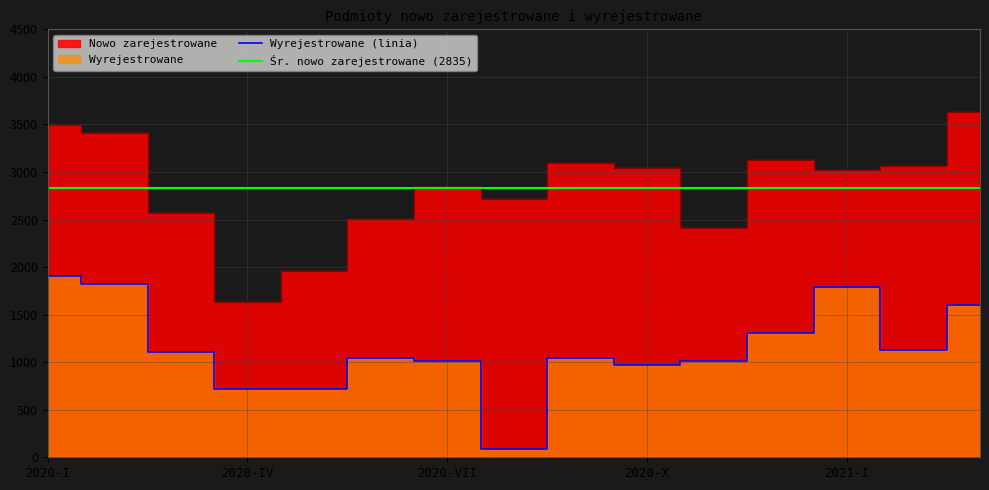

Rank the series by their maximum value, from lowest to highest.

Wyrejestrowane, Nowo zarejestrowane